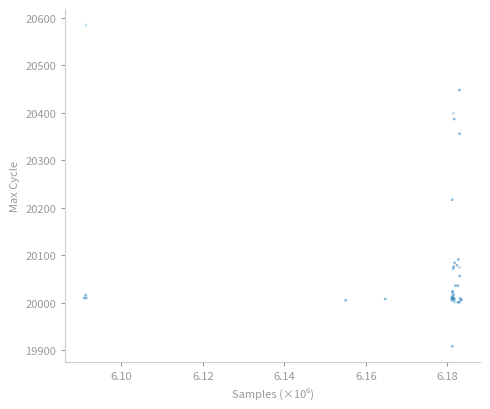

What Y value in the scatter plot is closest to 20246?

20217